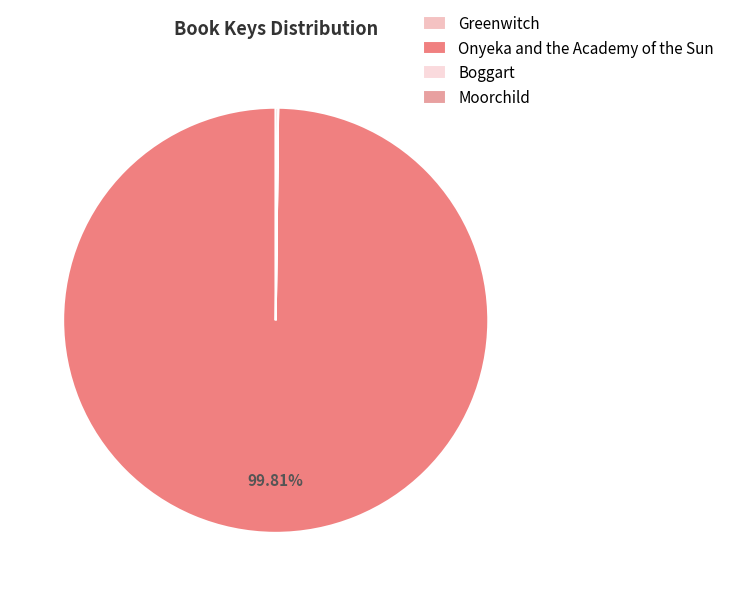

To the nearest percent, what is the combined percentage of Onyeka and the Academy of the Sun and Boggart?

100%